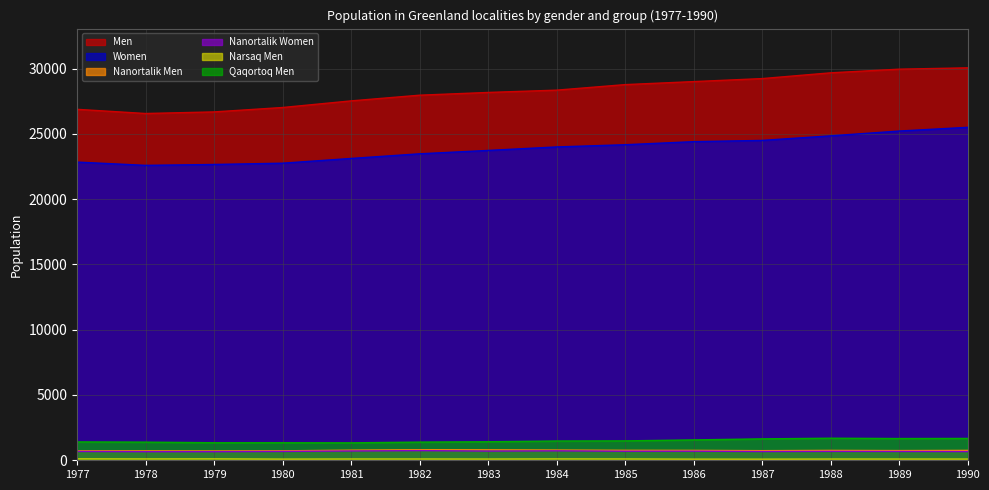

How many data points in Qaqortoq Men are above 1476?

6